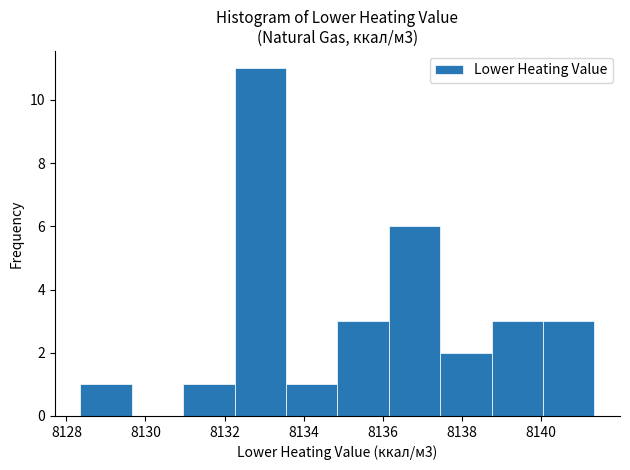

Over which range of the x-axis is the bar tallest?

8132.2 to 8133.6